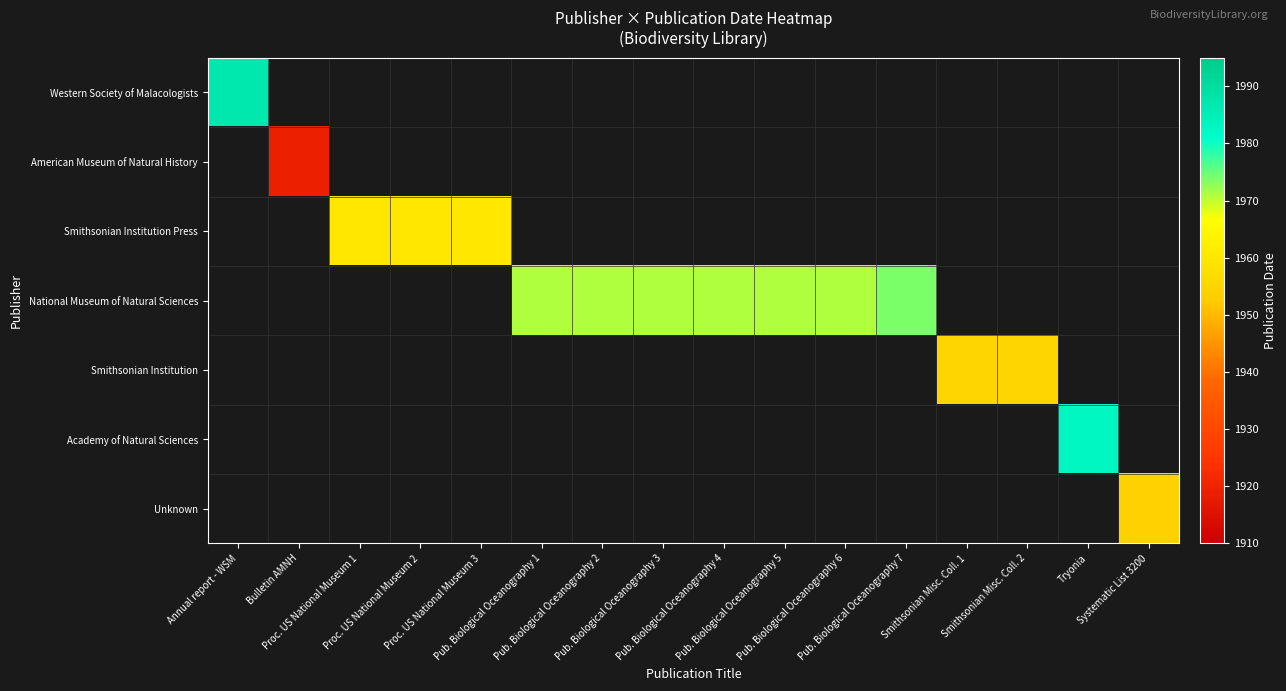

At how many categories does at least one series exceed 1972?

3